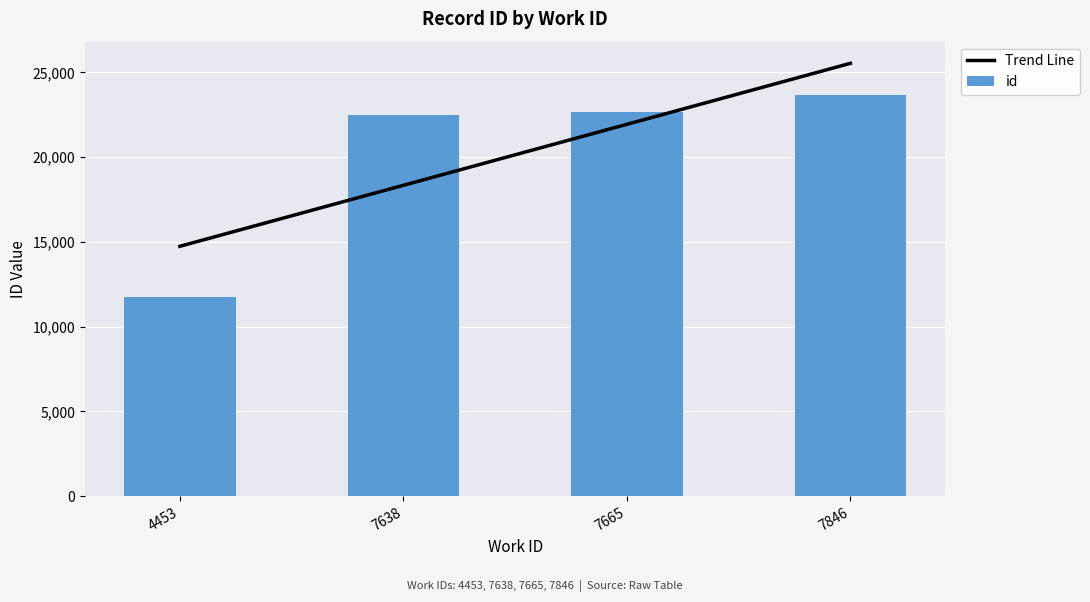

Is the value of id at 4453 greater than the value of Trend Line at 4453?

No